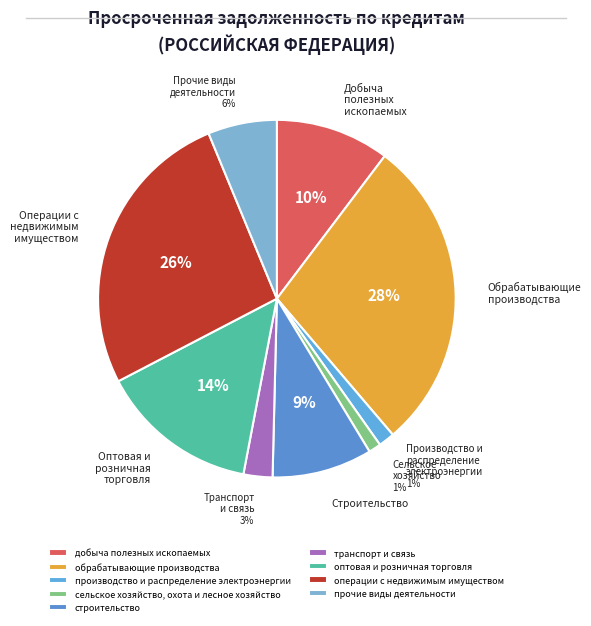

Rank the categories by value from highest to lowest.

обрабатывающие производства, операции с недвижимым имуществом, оптовая и розничная торговля, добыча полезных ископаемых, строительство, прочие виды деятельности, транспорт и связь, производство и распределение электроэнергии, сельское хозяйство, охота и лесное хозяйство